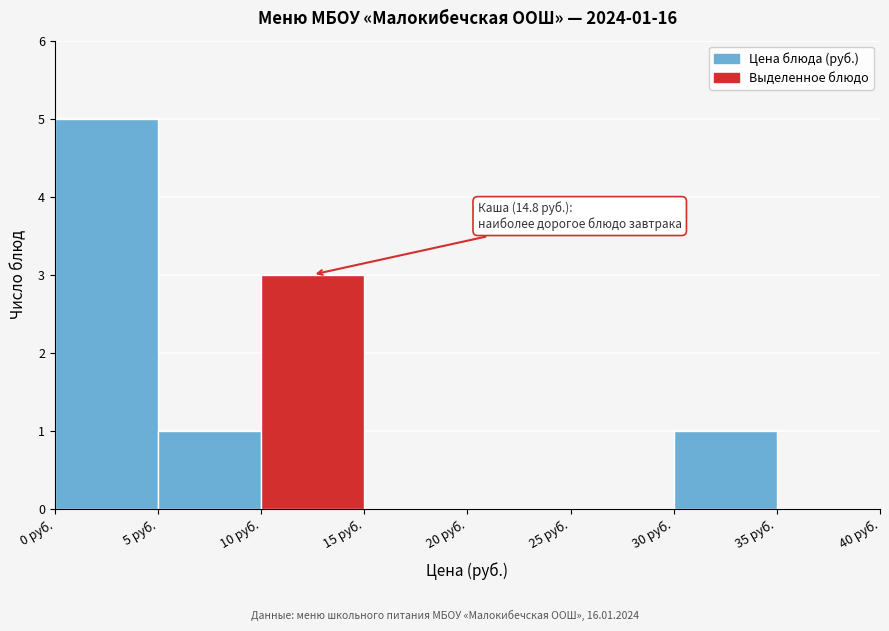

Which range on the x-axis has the tallest bar?

0 to 5